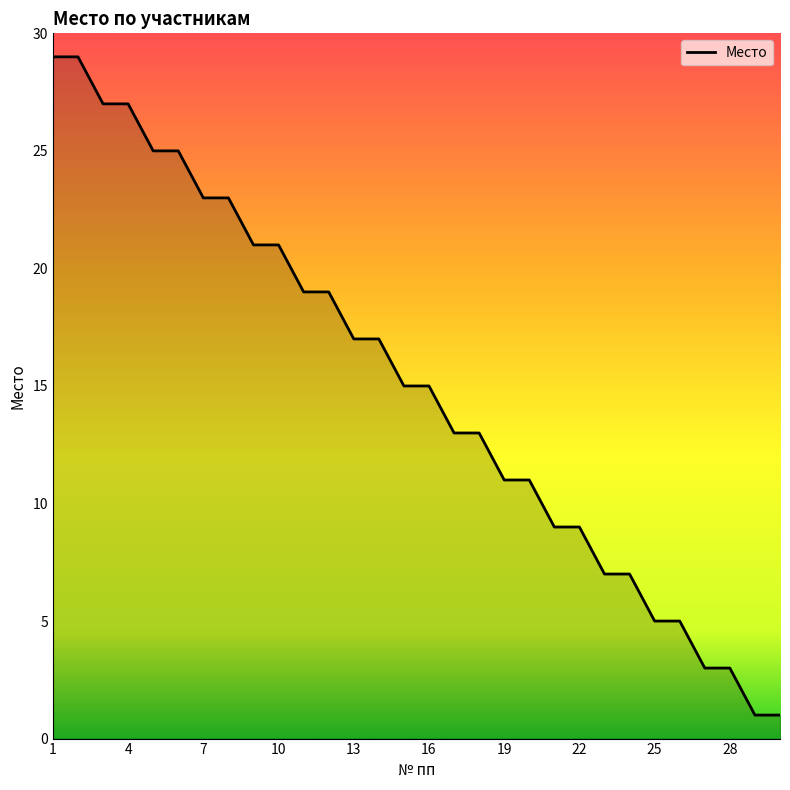

What is the greatest value displayed?

29